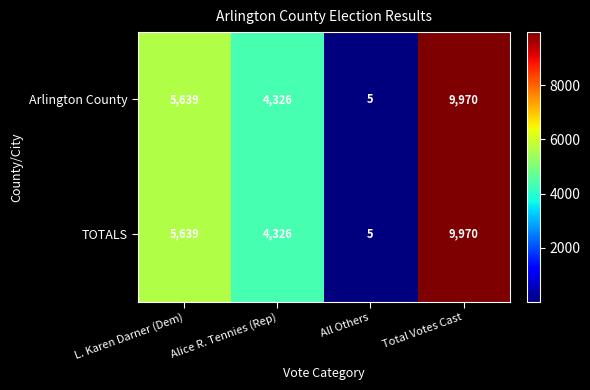

Reading left to right, transcribe all the data shown in this chart.

Arlington County: L. Karen Darner (Dem)=5639	Alice R. Tennies (Rep)=4326	All Others=5	Total Votes Cast=9970
TOTALS: L. Karen Darner (Dem)=5639	Alice R. Tennies (Rep)=4326	All Others=5	Total Votes Cast=9970